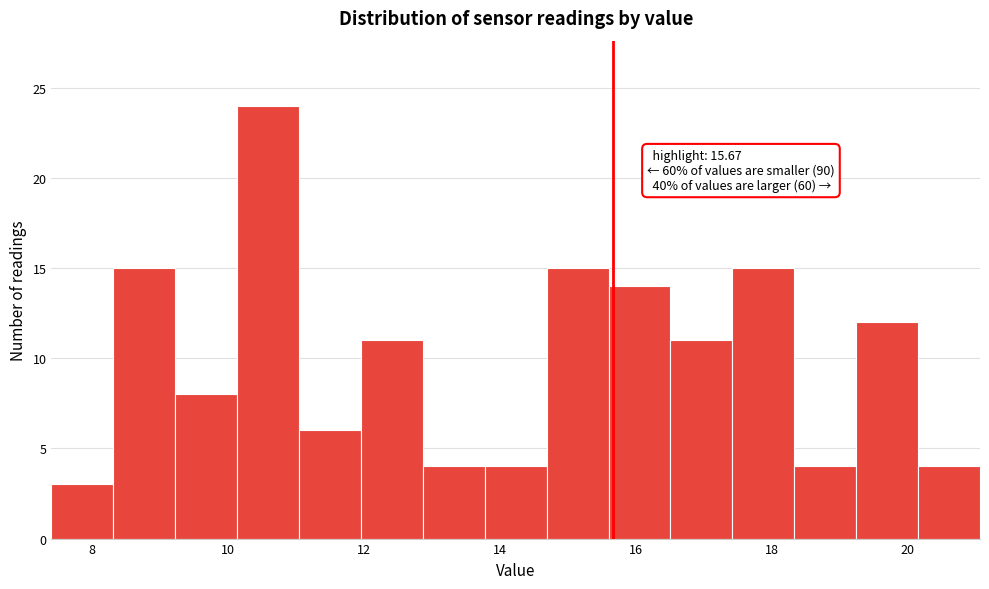

Over which range of the x-axis is the bar tallest?

10.2 to 11.0